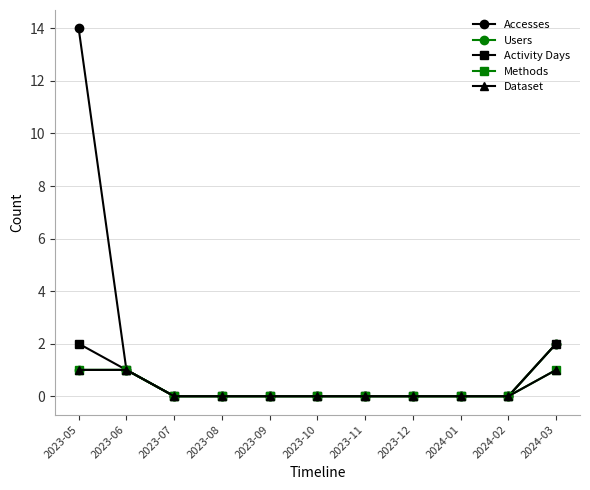

Is the value of Activity Days at 2023-08 greater than the value of Methods at 2023-07?

No